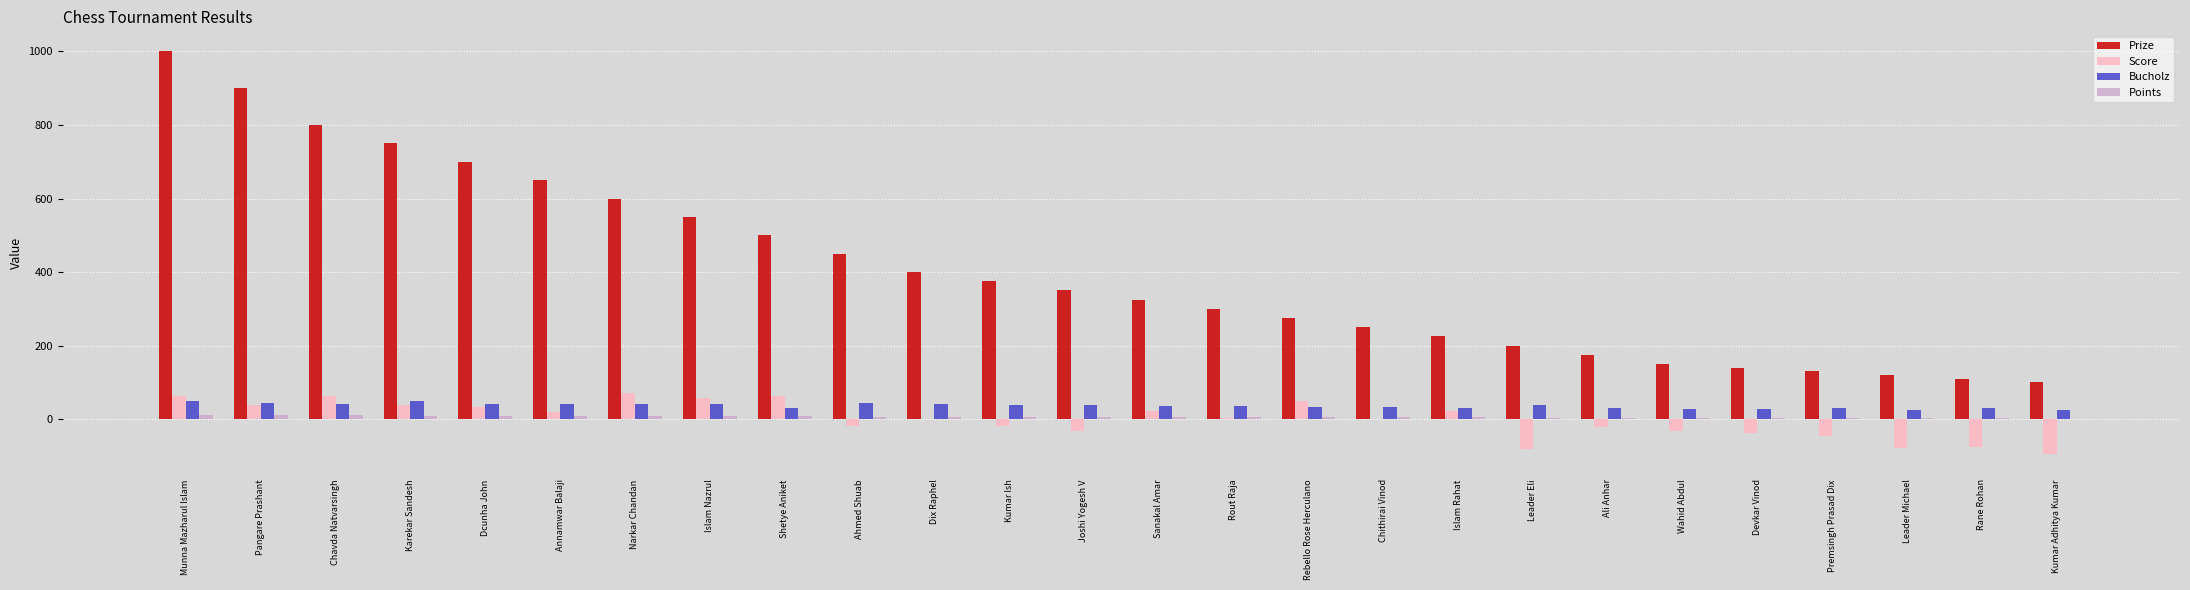

Which category has the highest value across all series?

Munna Mazharul Islam